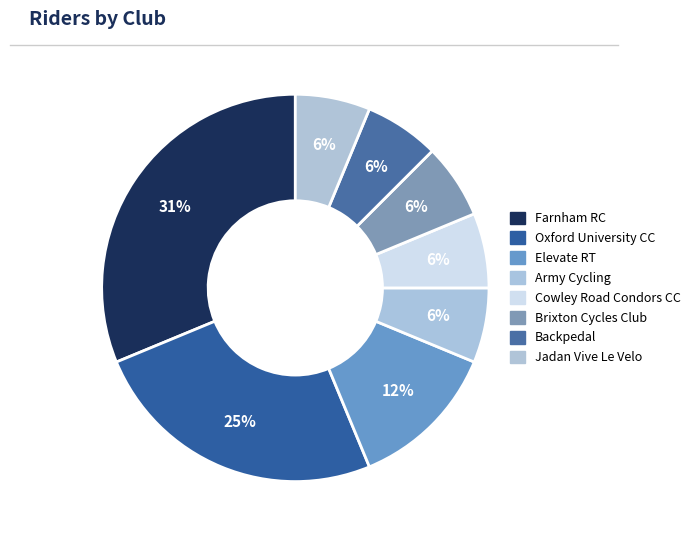

To the nearest percent, what is the combined percentage of Brixton Cycles Club and Farnham RC?

38%